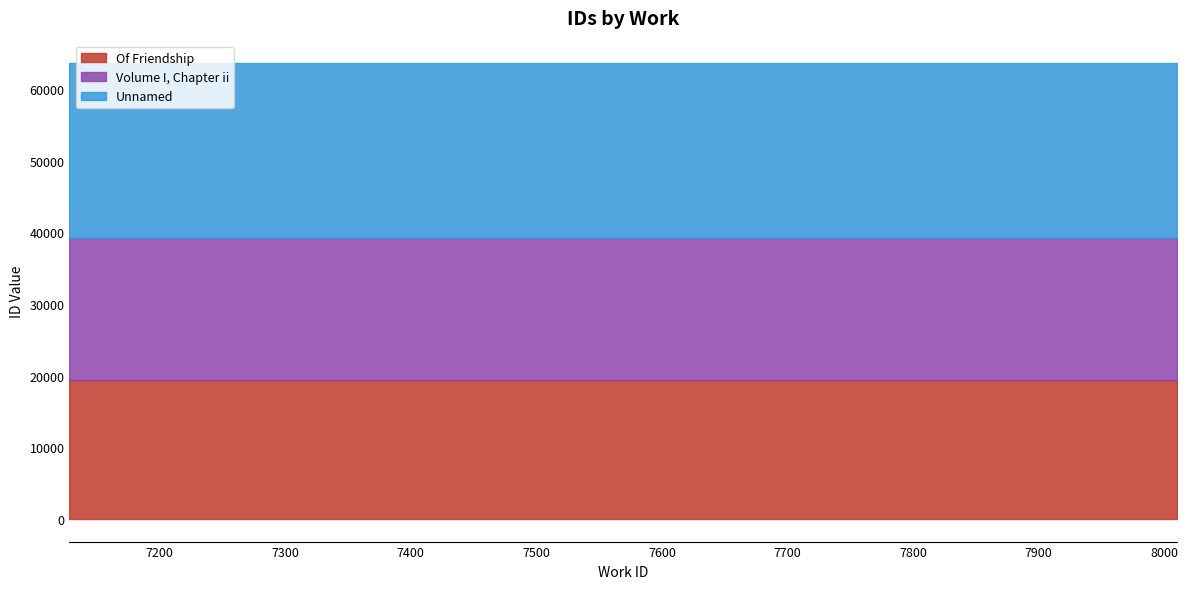

At which label does Of Friendship reach its minimum?

7128